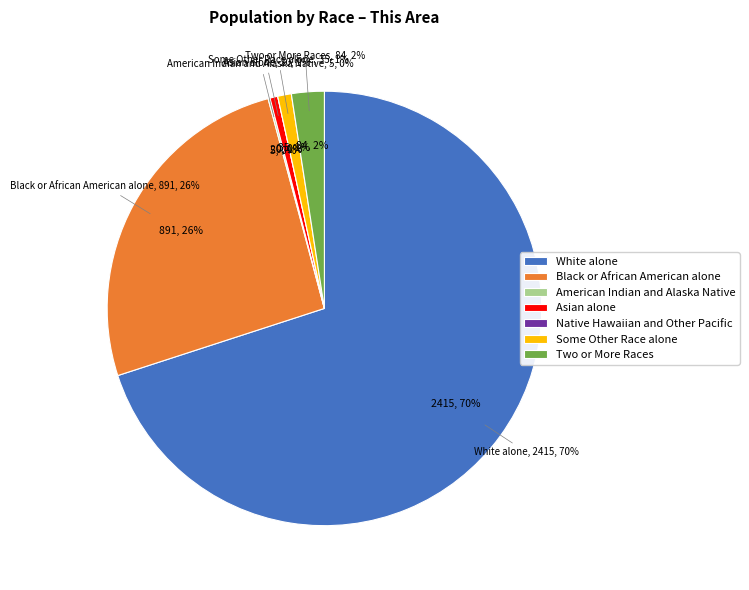

The White alone slice represents 70% of the pie. True or false?

True